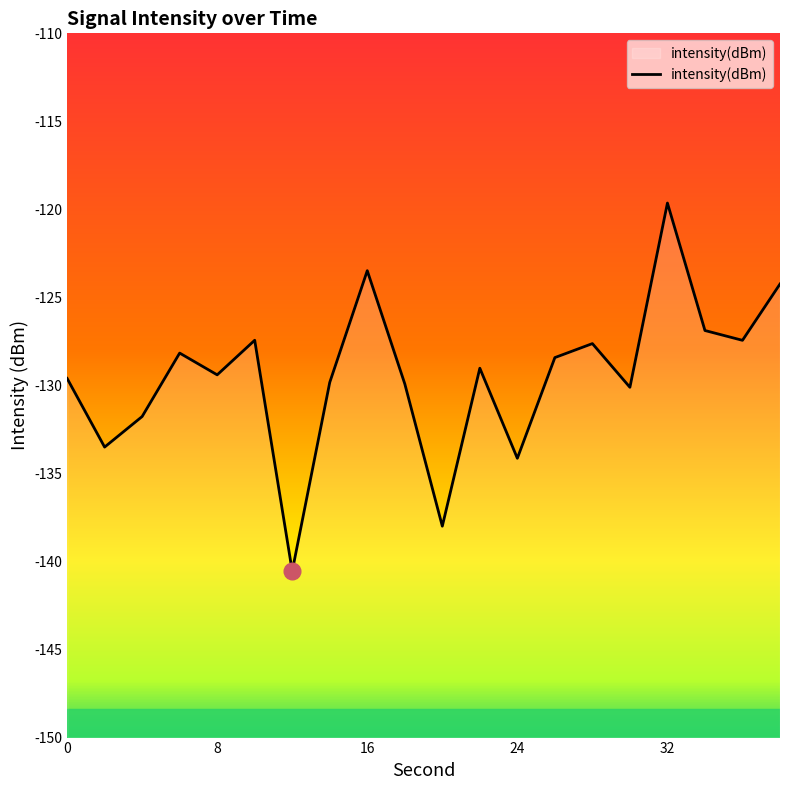

List the labels in order of value, smallest first.

12, 20, 24, 2, 4, 30, 18, 14, 0, 8, 22, 26, 6, 28, 36, 10, 34, 38, 16, 32